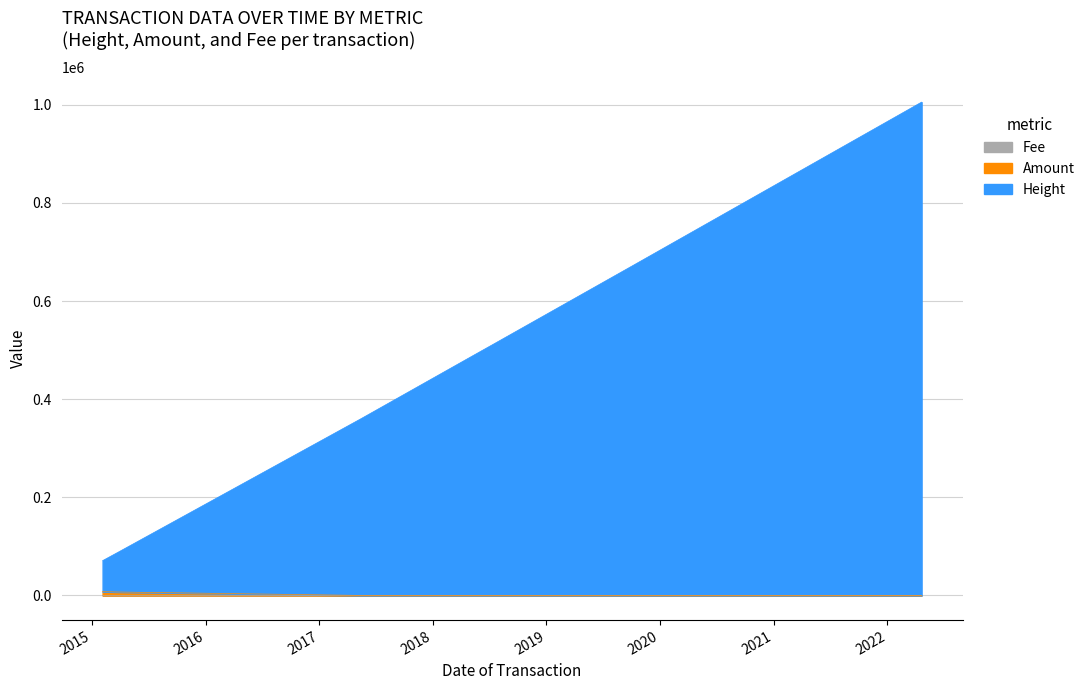

At which category does the chart reach its peak across all series?

2022-04-21